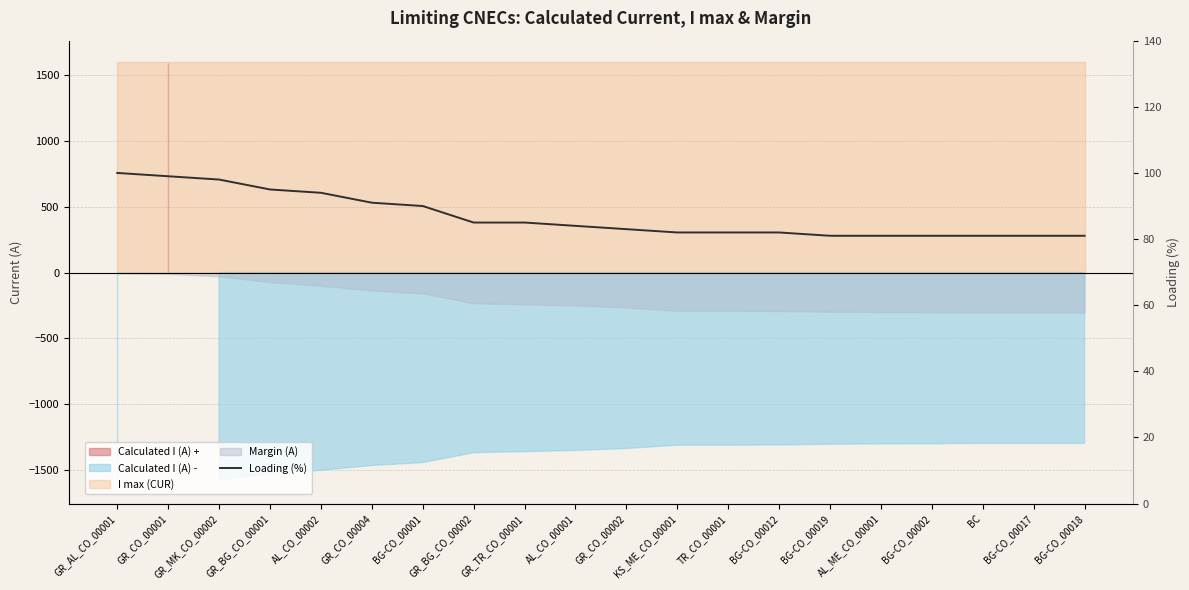

Does the chart have visible grid lines?

Yes